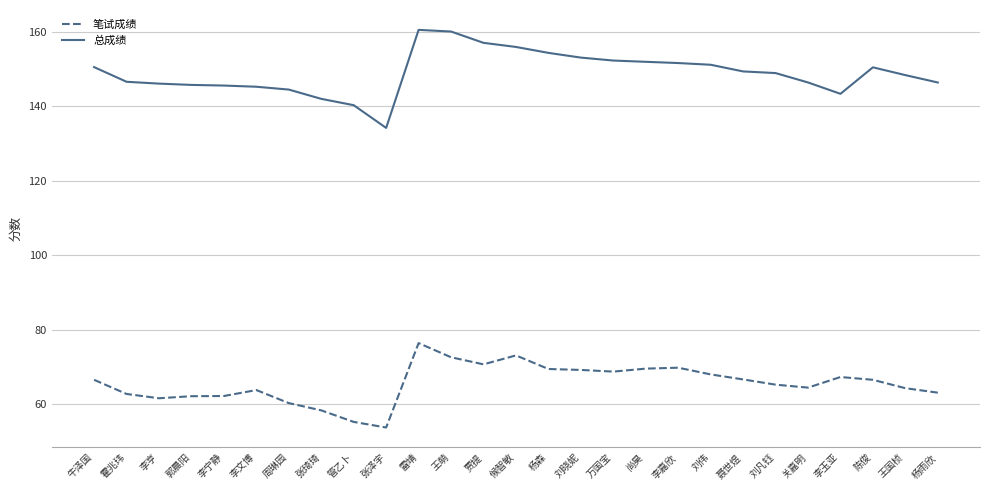

How many categories are shown in the chart?

27